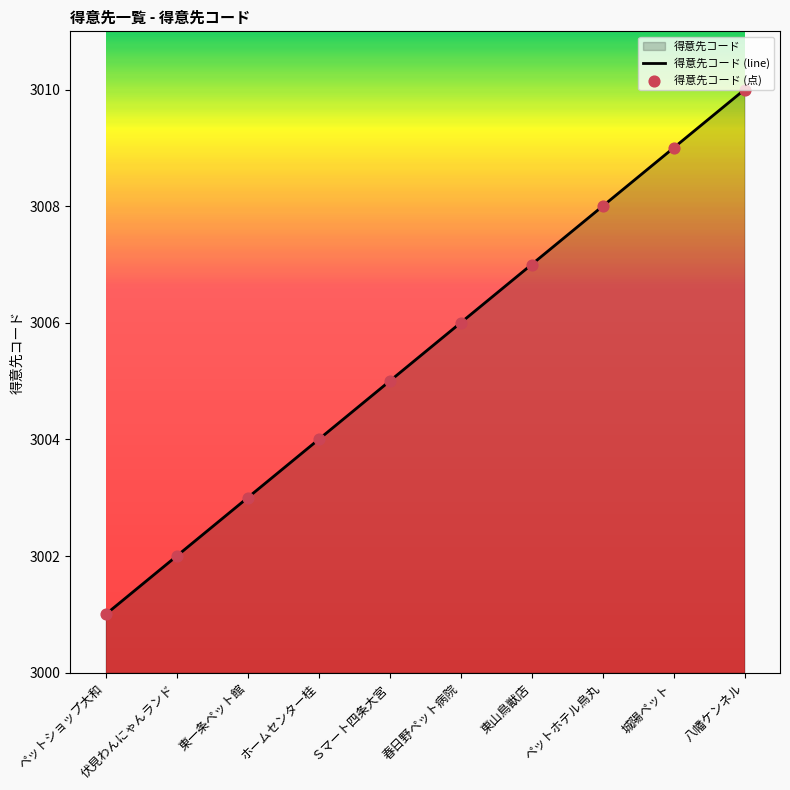

Which series reaches the maximum Y coordinate?

得意先コード (line)